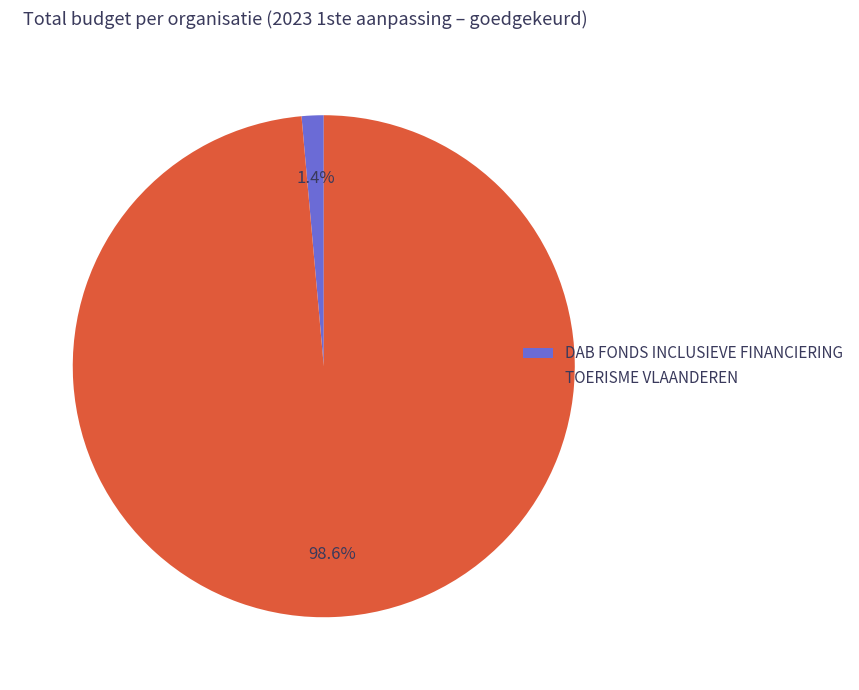

Count the number of slices in the pie.

2